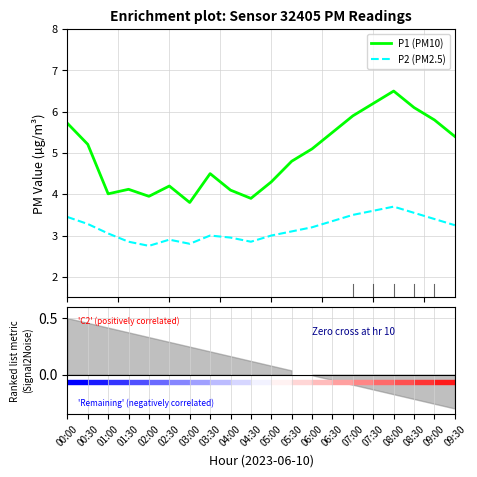

Reading right to left, extract all data points from this chart.

P1 (PM10): 5.4	5.8	6.1	6.5	6.2	5.9	5.5	5.1	4.8	4.3	3.9	4.1	4.5	3.8	4.2	4.0	4.1	4.0	5.2	5.7
P2 (PM2.5): 3.2	3.4	3.5	3.7	3.6	3.5	3.4	3.2	3.1	3.0	2.9	3.0	3.0	2.8	2.9	2.8	2.9	3.0	3.3	3.5